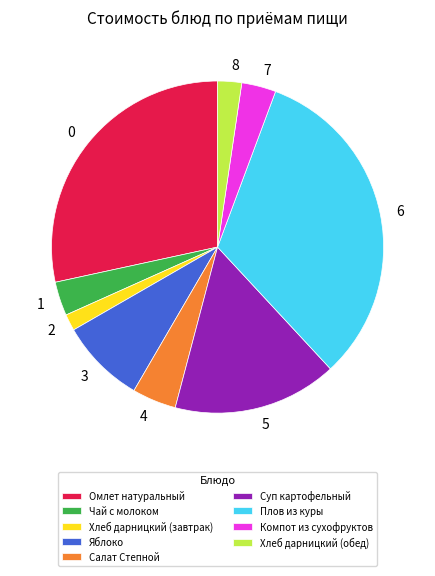

Which has a higher value, Хлеб дарницкий (завтрак) or Компот из сухофруктов?

Компот из сухофруктов